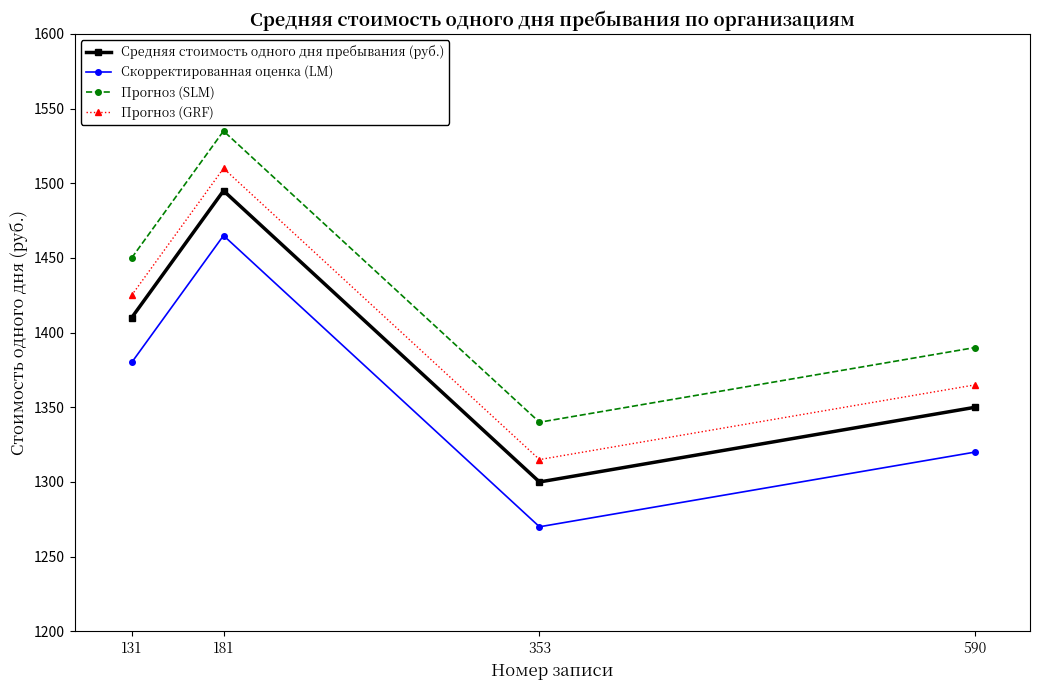

Which label corresponds to the smallest value in the chart?

353